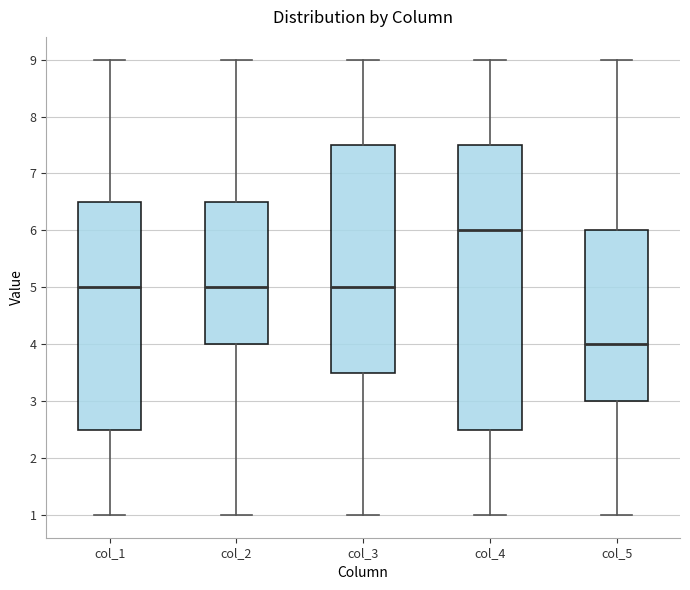

Reading left to right, read every box against the y-axis: the position of its median line, the range the box covers, and the ends of its whiskers. The values are not printed on the chart, so give them approximately, as read against the axis.

col_1: median 5.0, box 2.5 to 6.5, whiskers 1.0 to 9.0
col_2: median 5.0, box 4.0 to 6.5, whiskers 1.0 to 9.0
col_3: median 5.0, box 3.5 to 7.5, whiskers 1.0 to 9.0
col_4: median 6.0, box 2.5 to 7.5, whiskers 1.0 to 9.0
col_5: median 4.0, box 3.0 to 6.0, whiskers 1.0 to 9.0